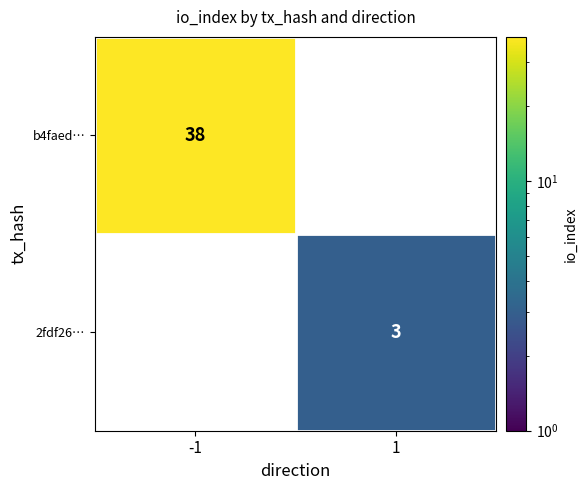

Which series has the widest spread of values?

b4faed…